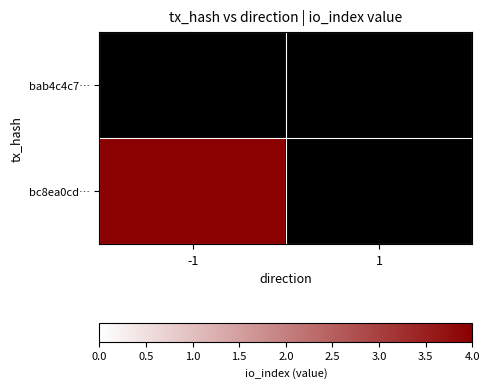

Which series has the largest total across all categories?

bc8ea0cd…